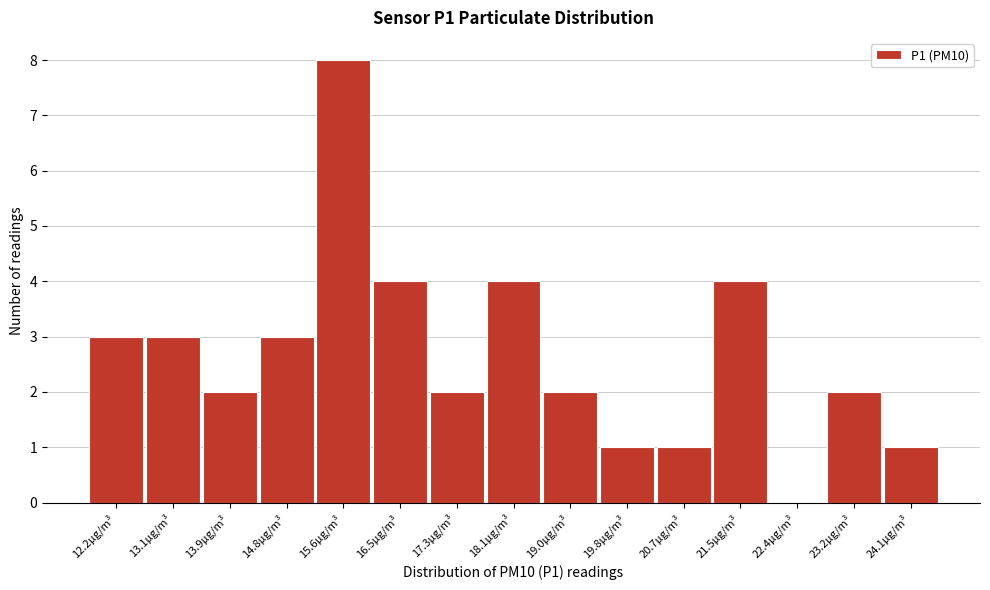

Reading left to right, transcribe all the data shown in this chart.

12.2µg/m³=3	13.1µg/m³=3	13.9µg/m³=2	14.8µg/m³=3	15.6µg/m³=8	16.5µg/m³=4	17.3µg/m³=2	18.1µg/m³=4	19.0µg/m³=2	19.8µg/m³=1	20.7µg/m³=1	21.5µg/m³=4	22.4µg/m³=0	23.2µg/m³=2	24.1µg/m³=1